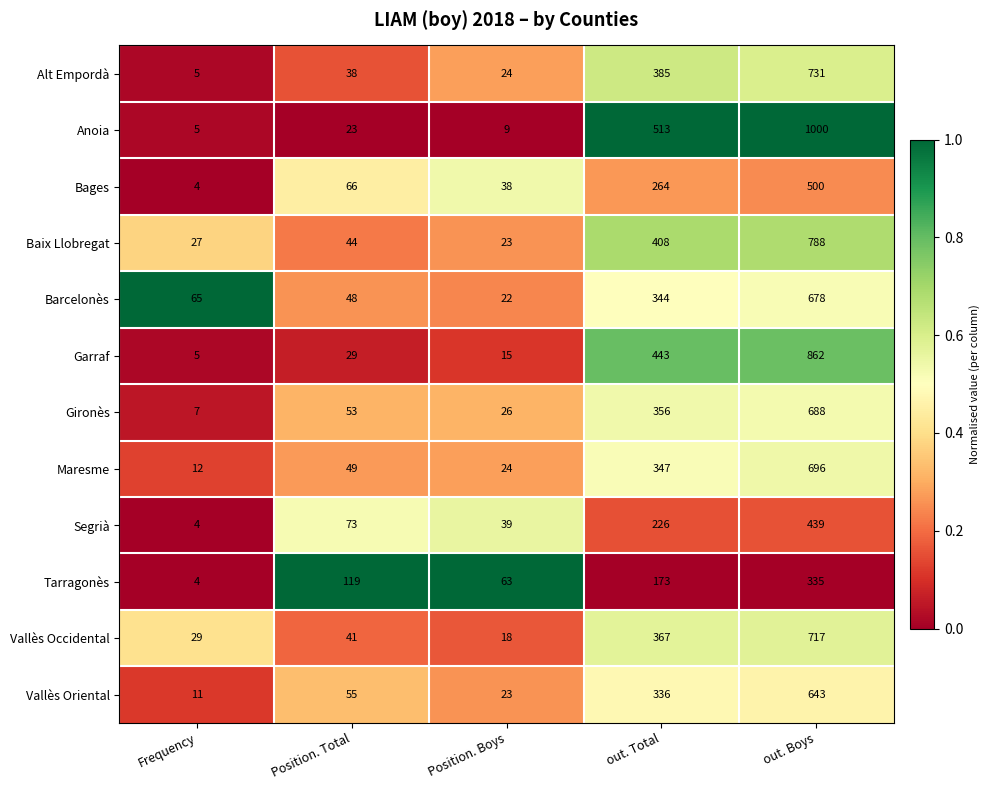

Which series has the largest range (max minus min)?

Anoia